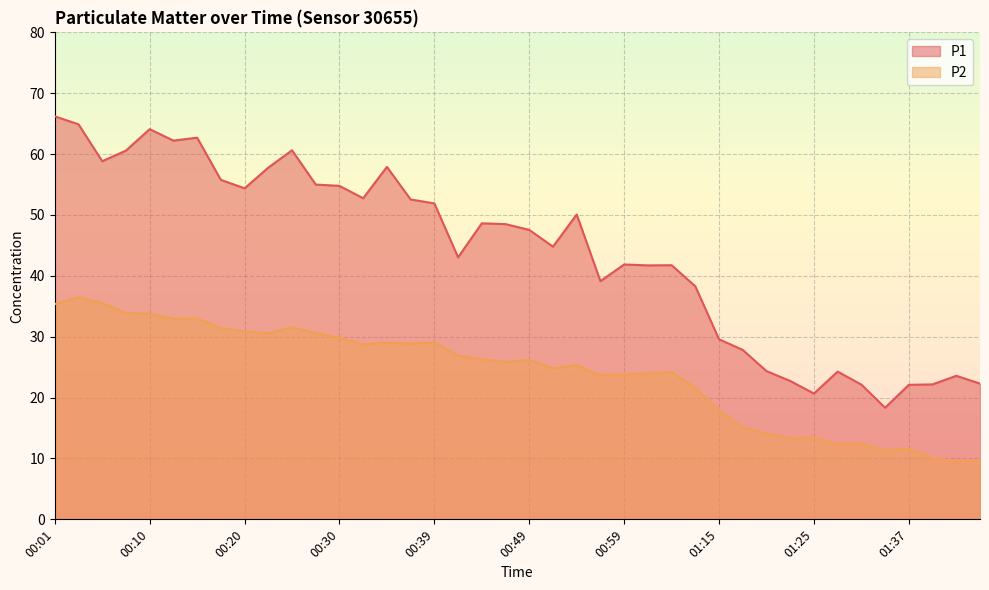

What is the total value across all series at 01:25?

34.1